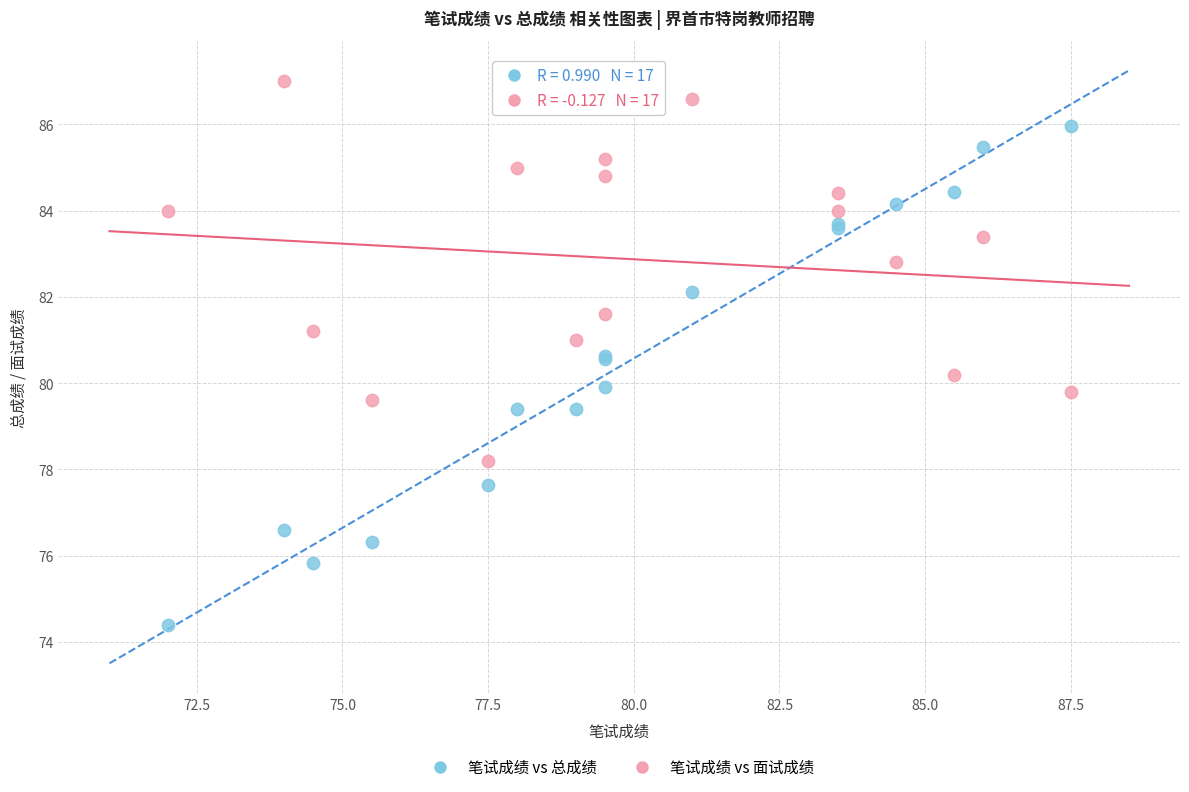

Which series contains the lowest Y value?

笔试成绩 vs 总成绩